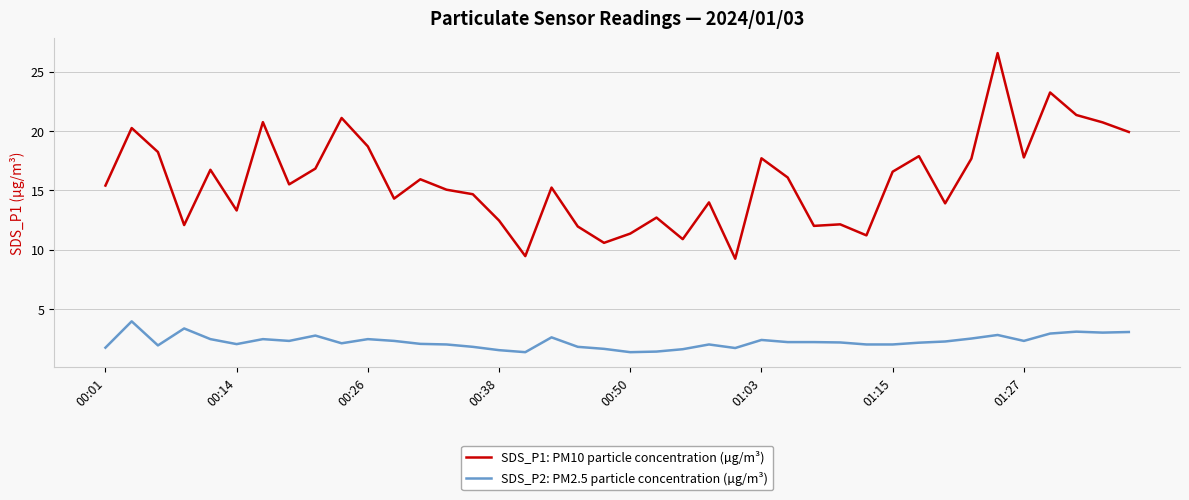

True or false: SDS_P1: PM10 particle concentration (µg/m³) and SDS_P2: PM2.5 particle concentration (µg/m³) intersect in this chart.

False